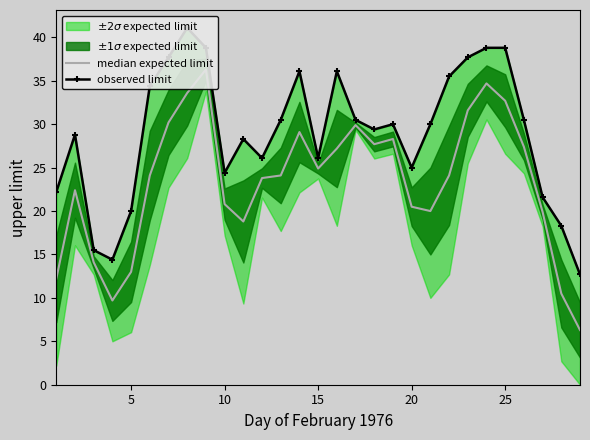

How many data points does each series have?

29